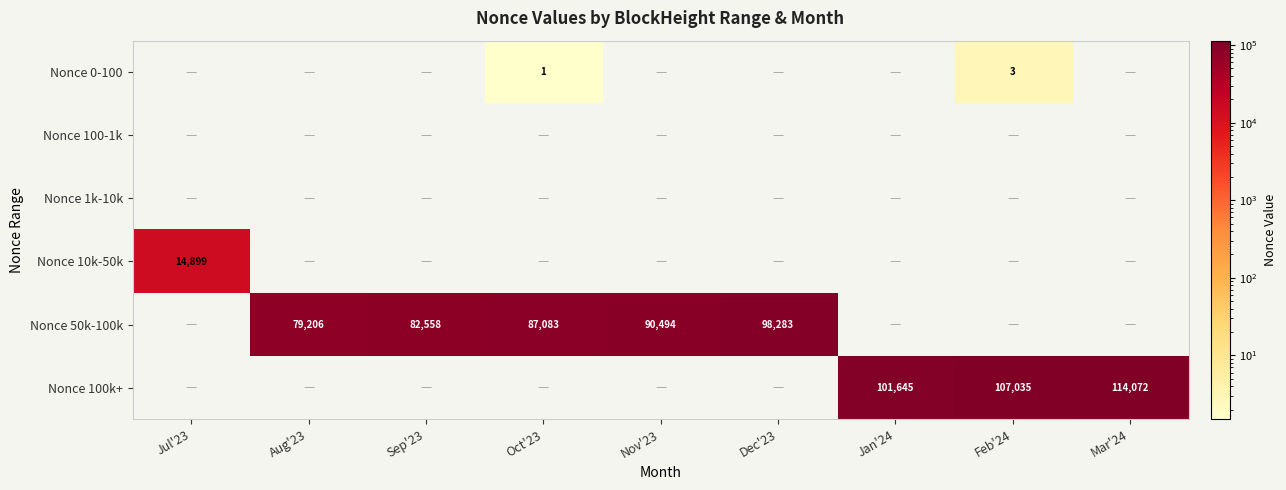

What is the total value across all series at Aug'23?

79206.0